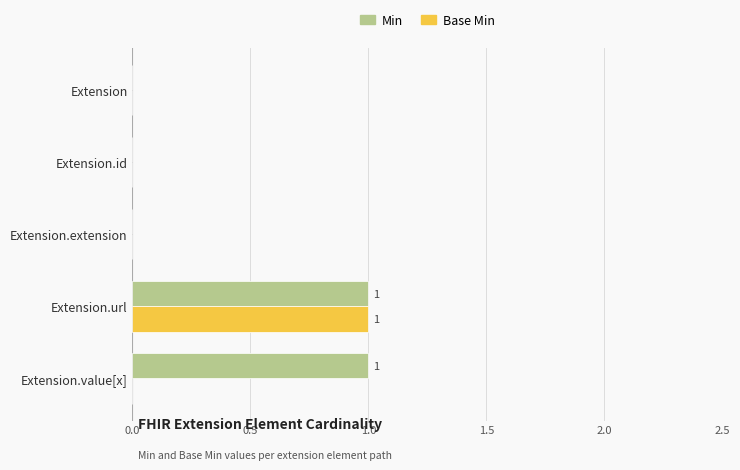

What are all the series names shown in the legend?

Min, Base Min